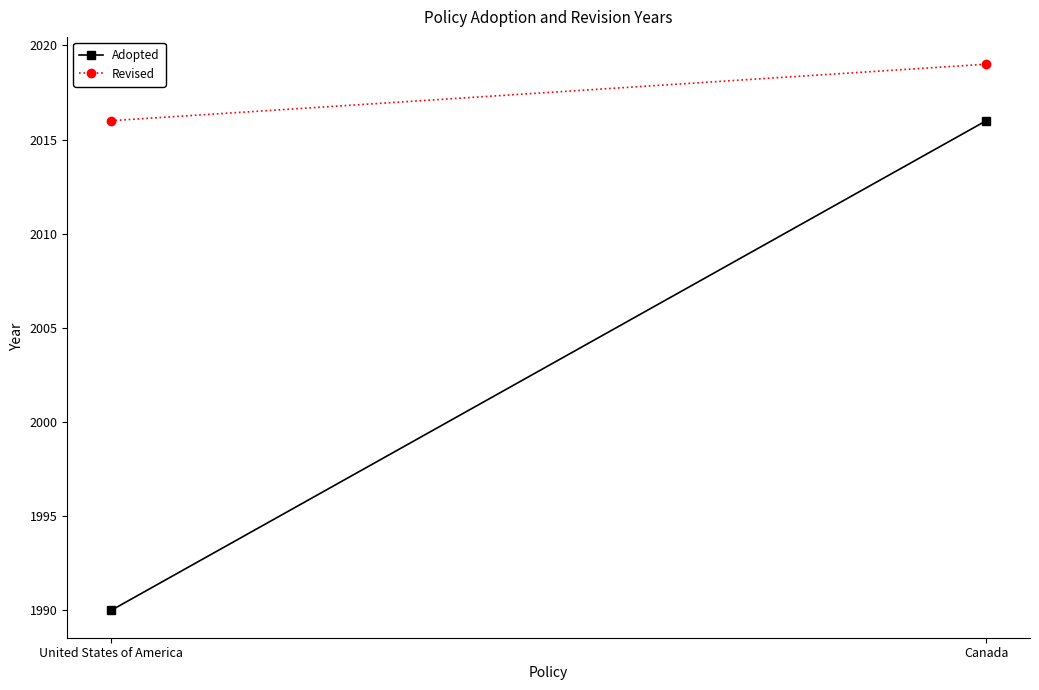

Which series has the widest spread of values?

Adopted